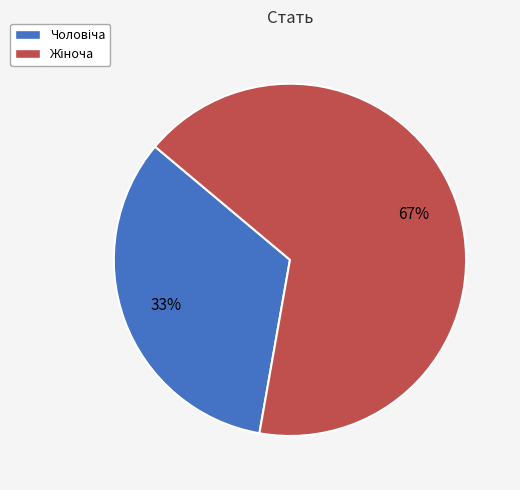

Is there any slice that represents more than half of the pie?

Yes